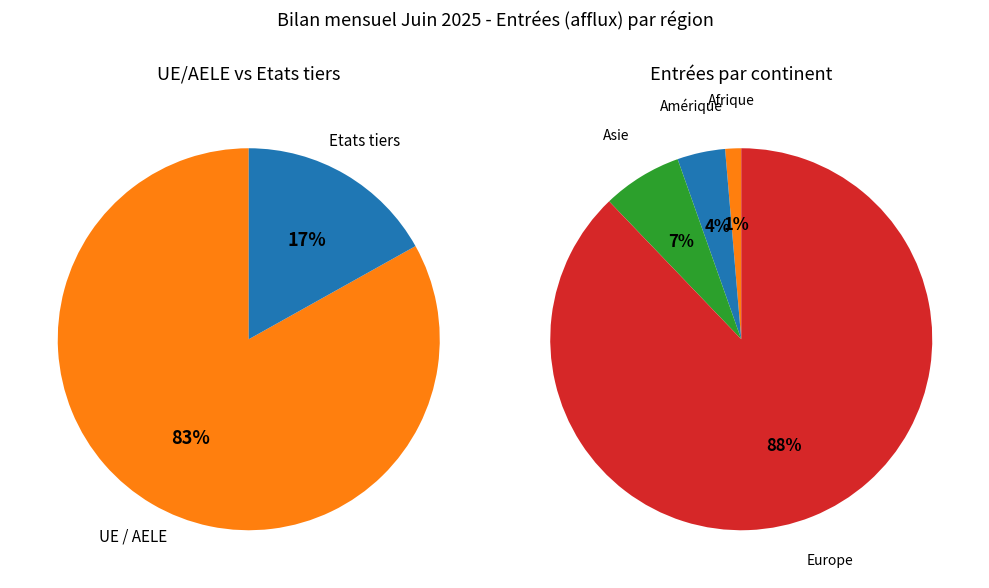

To the nearest percent, what is the combined percentage of Europe and Amérique?

92%